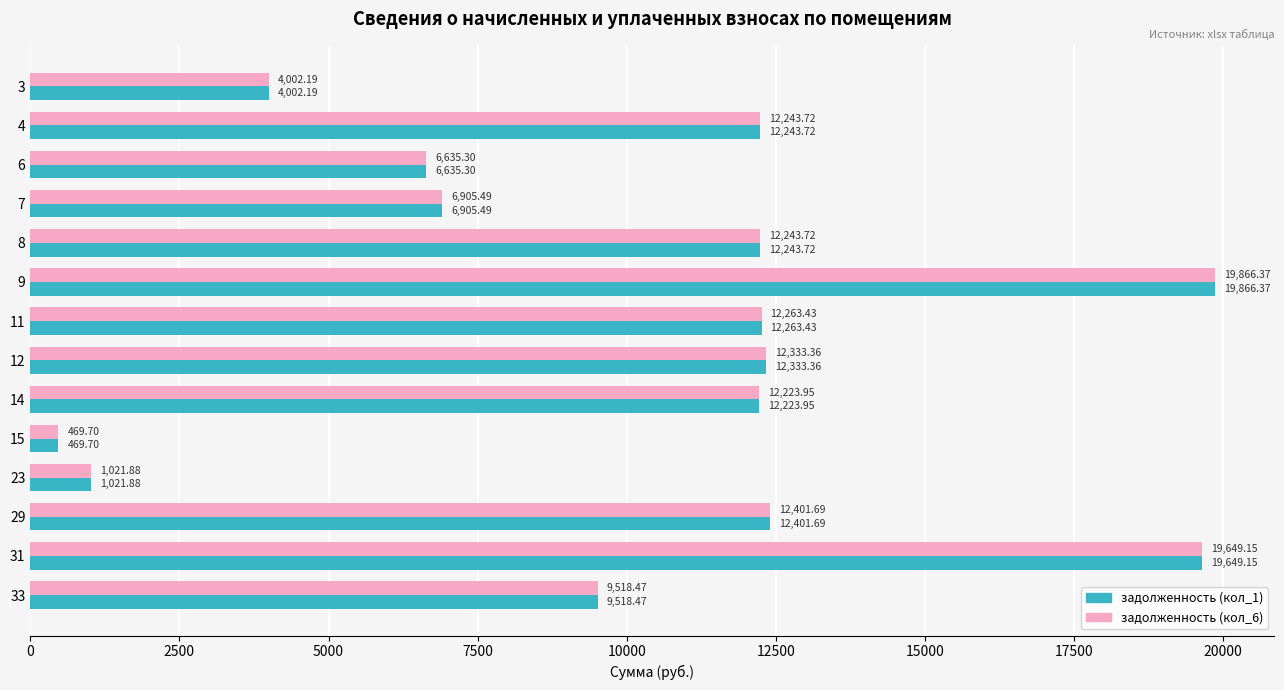

Is the value of задолженность (кол_6) at 15 greater than the value of задолженность (кол_1) at 23?

No